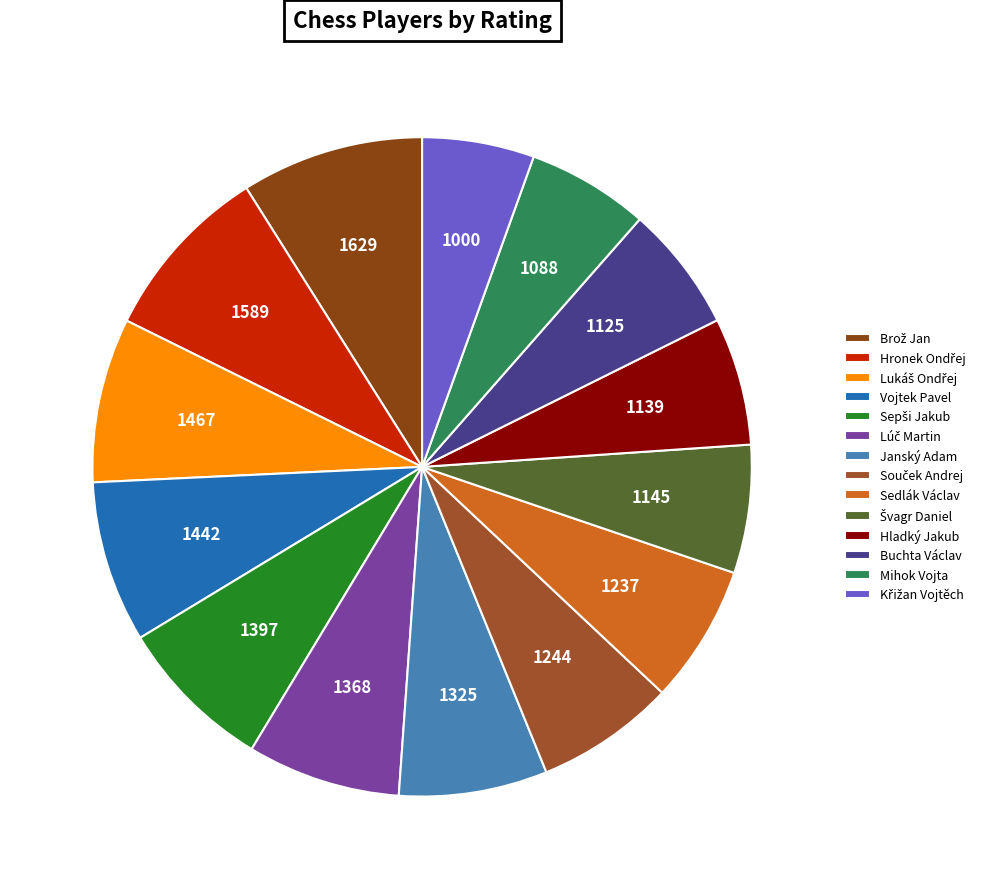

Which slice is the largest?

Brož Jan